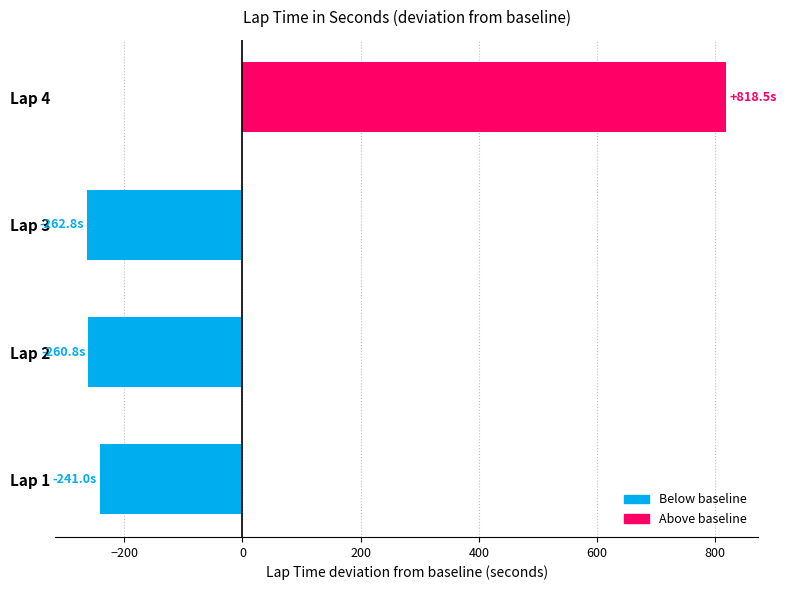

Between Lap 3 and Lap 4, which is larger?

Lap 4